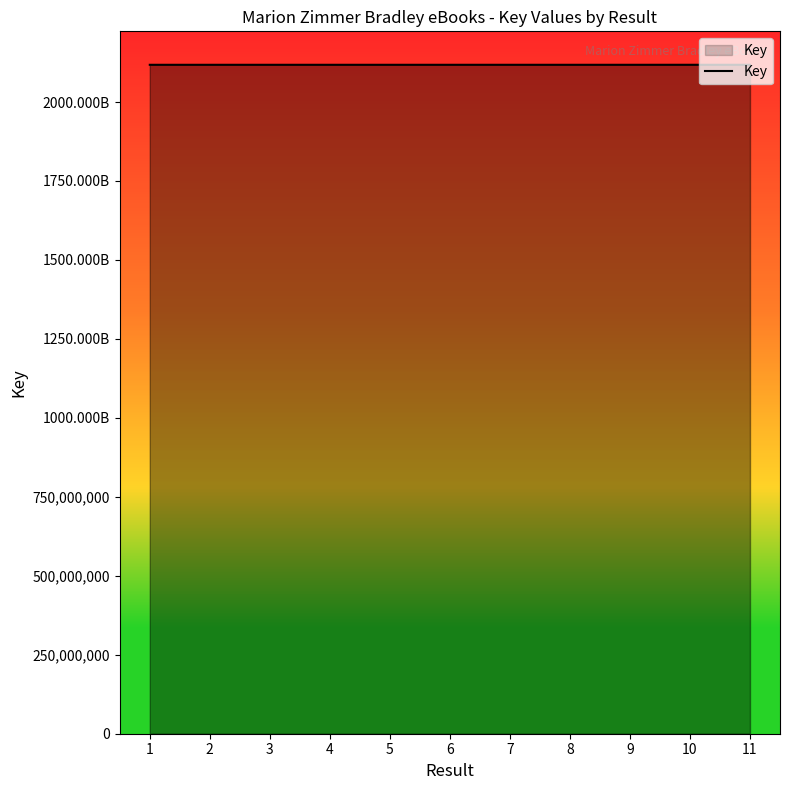

Is it true that the value at 6 is 1365151664?

False